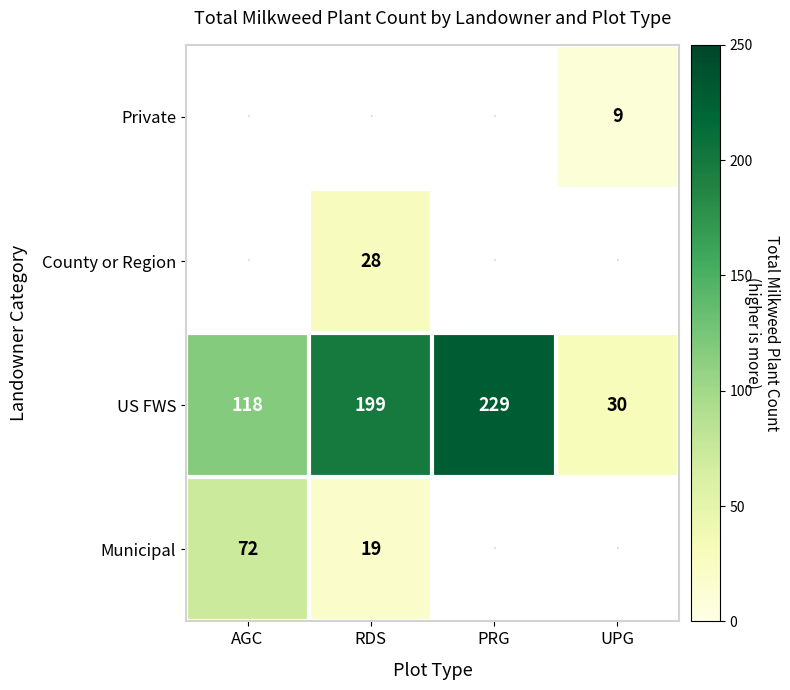

The US FWS series shows 44 at UPG. True or false?

False